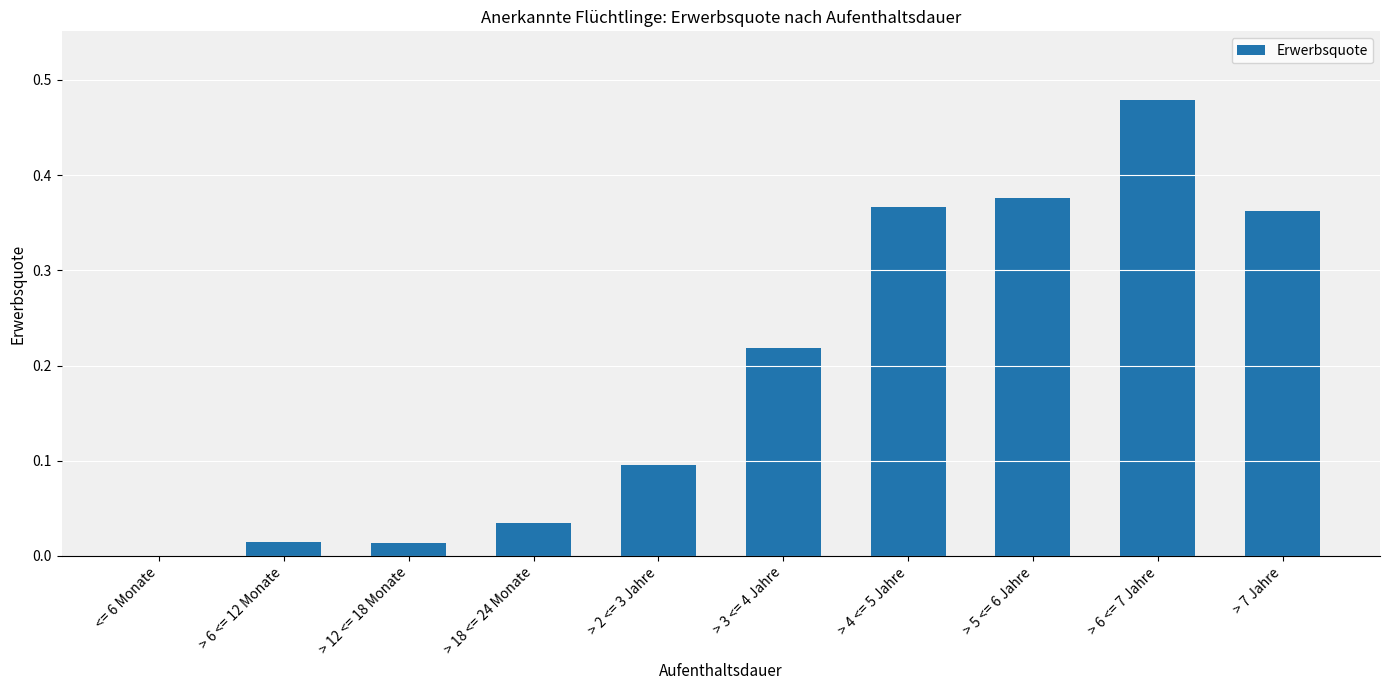

What is the sum of all values?

2.0